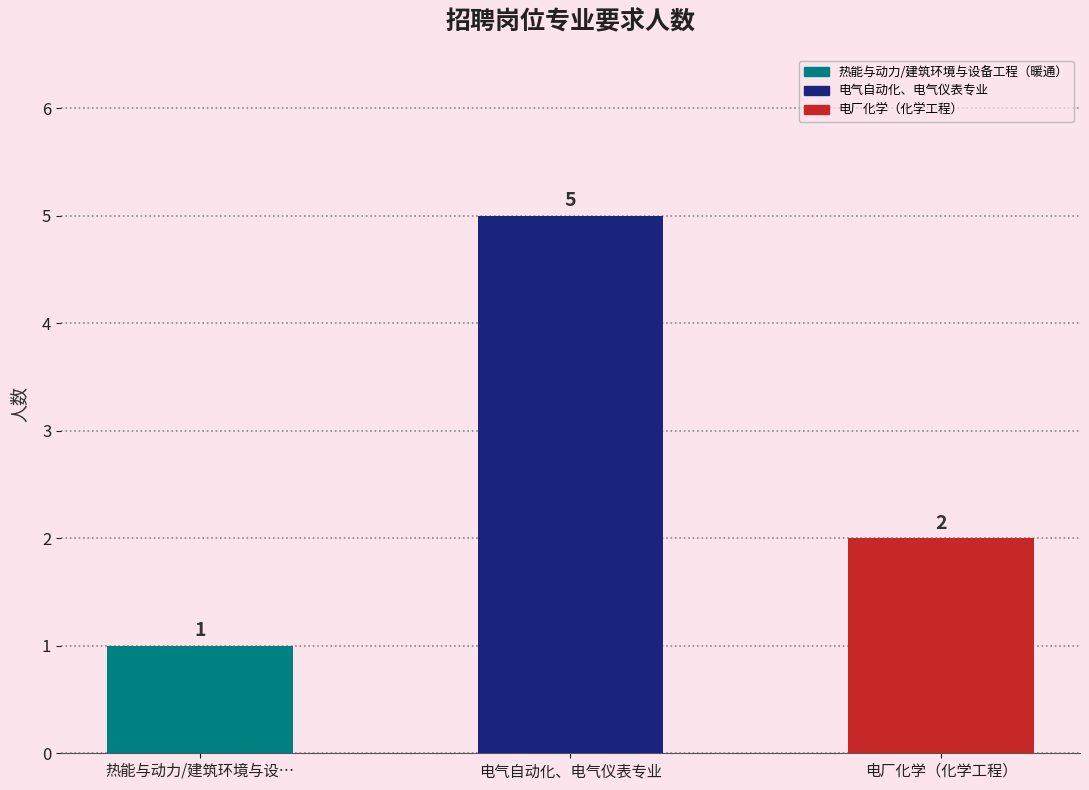

At which label is the value closest to 3?

电厂化学（化学工程）